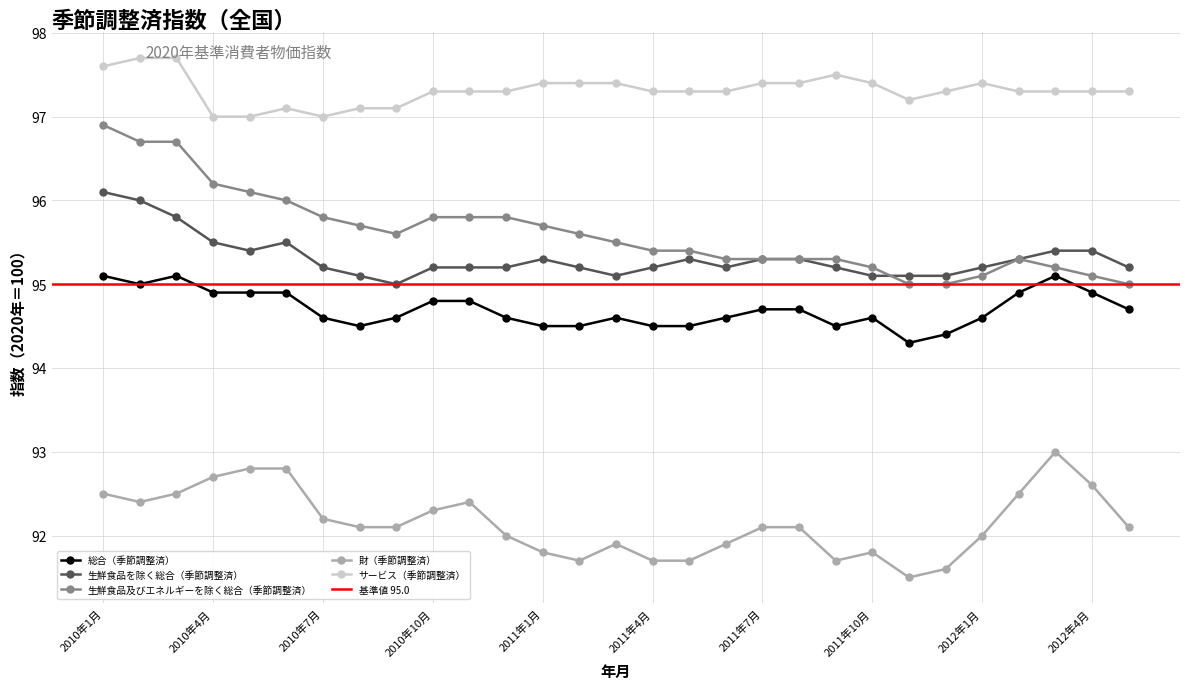

Which series has the largest total across all categories?

サービス（季節調整済）